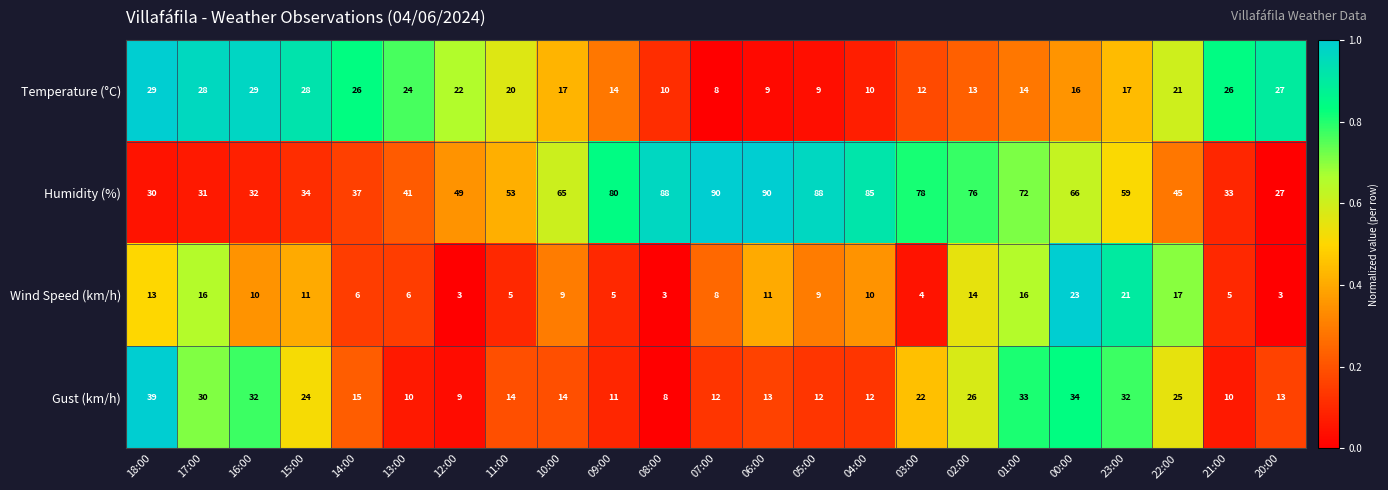

What is the sum of all Humidity (%) values?

1349